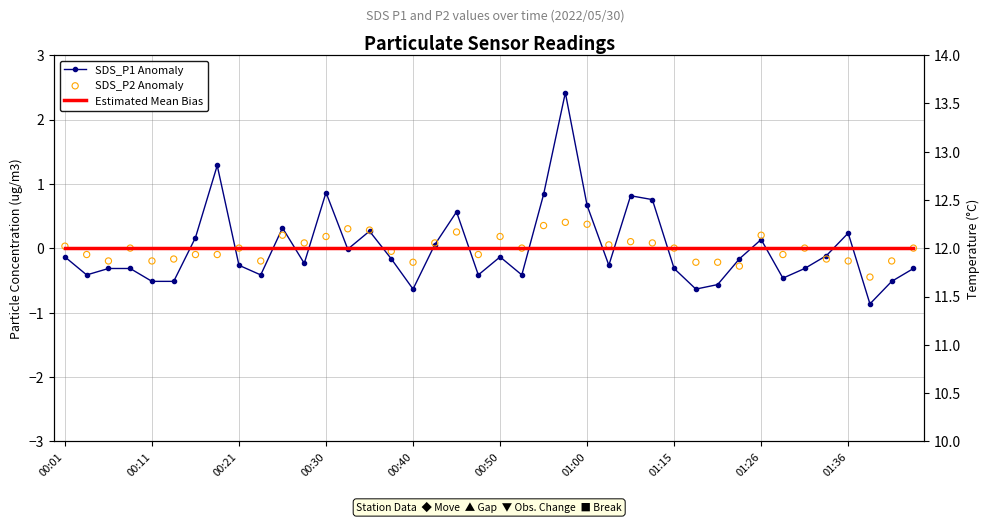

Which series has the widest spread of Y values?

SDS_P1 Anomaly